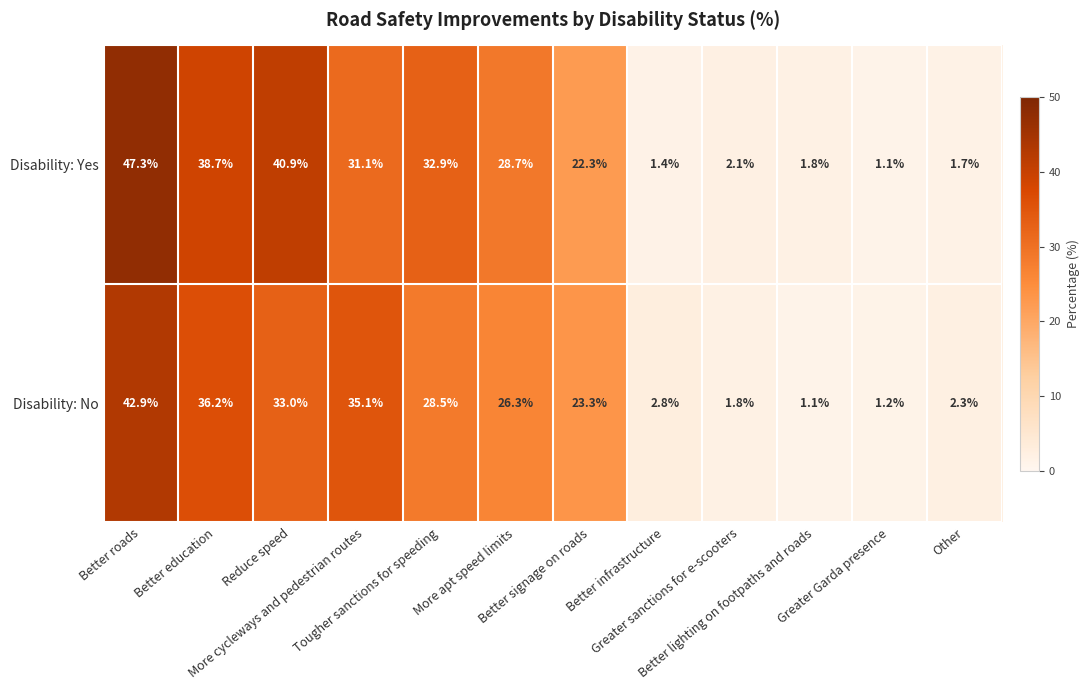

What is the minimum value for Disability: Yes?

1.1